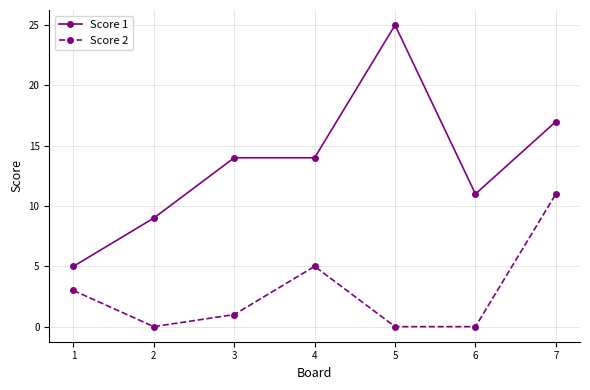

Is it true that Score 2 equals 11 at 7?

True